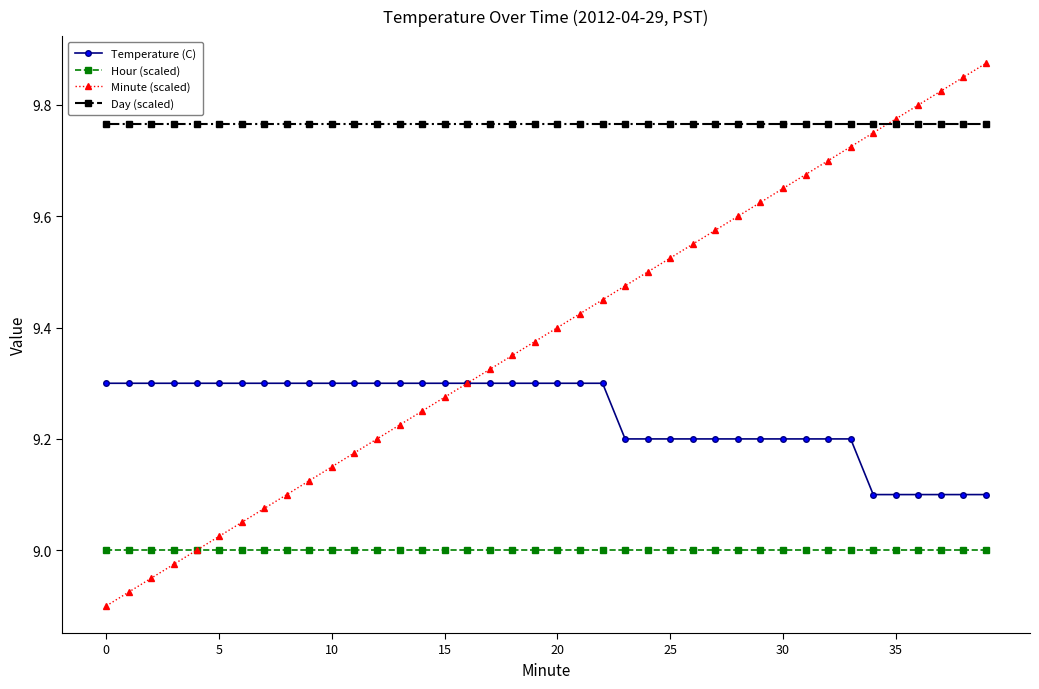

True or false: Temperature (C) and Hour (scaled) cross at least once.

False